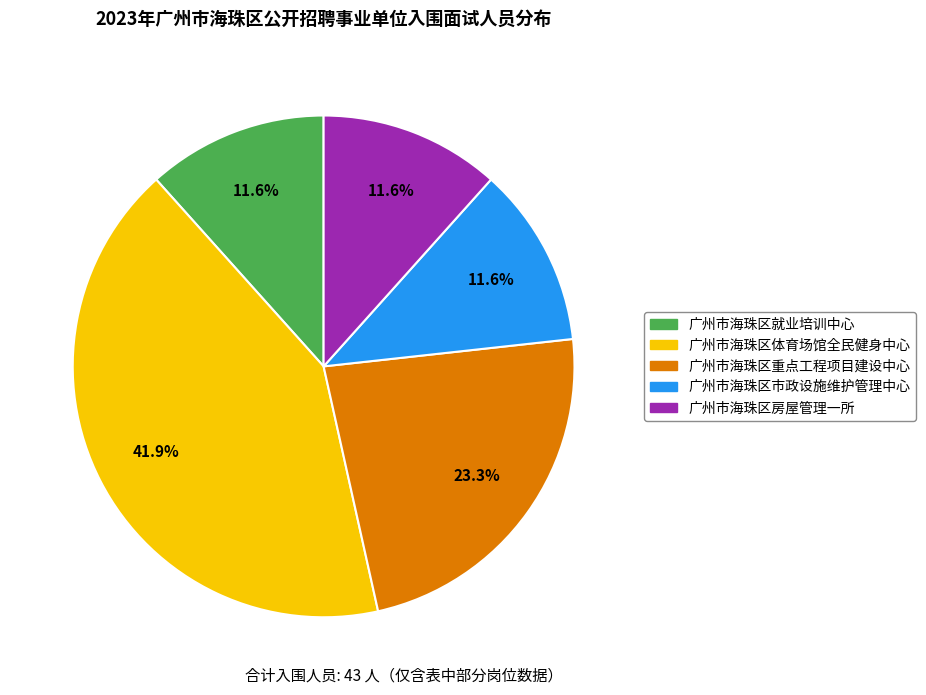

Which category has the biggest portion of the pie?

广州市海珠区体育场馆全民健身中心